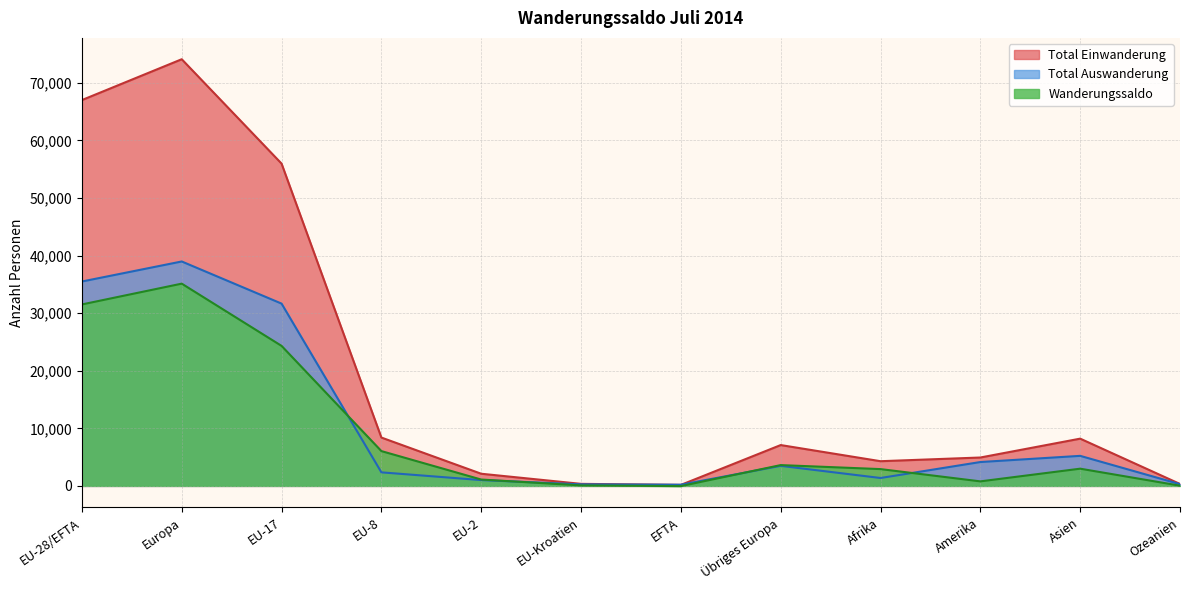

What is the difference between the highest and lowest values at Afrika?

2917